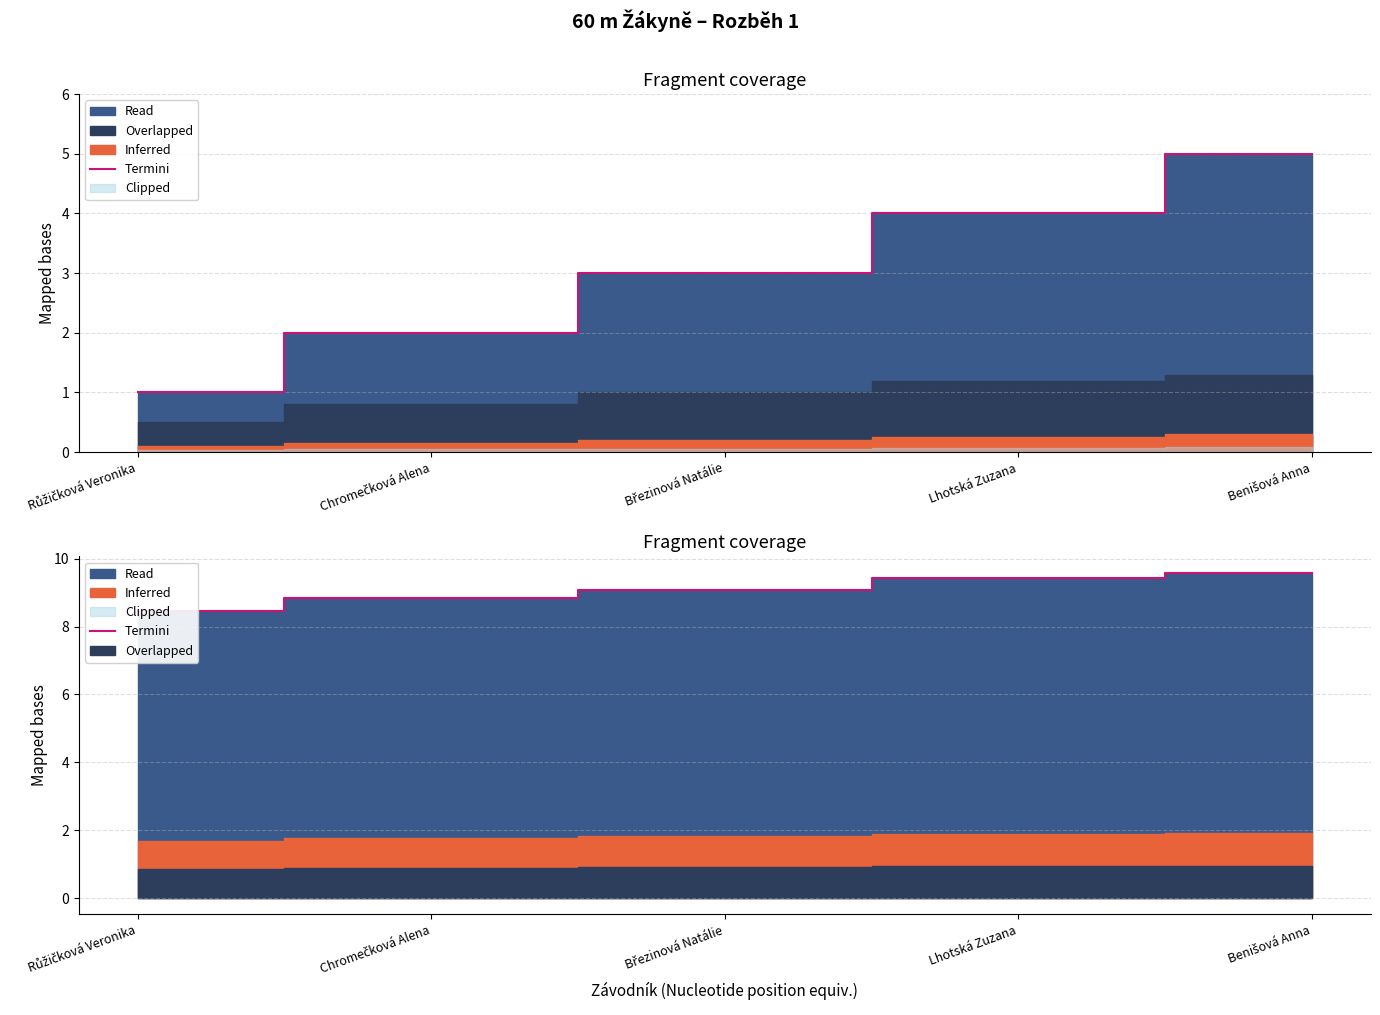

How many categories are shown in the chart?

5